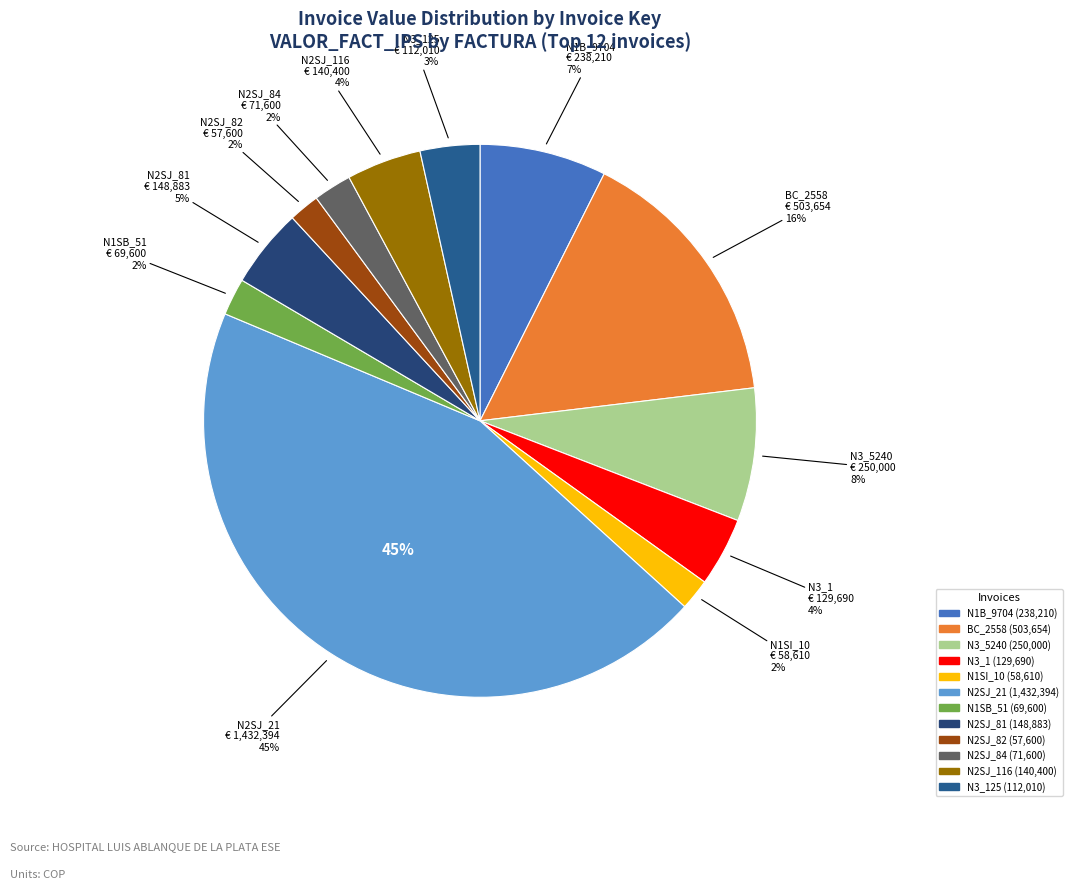

Rank the categories by value from highest to lowest.

N2SJ_21, BC_2558, N3_5240, N1B_9704, N2SJ_81, N2SJ_116, N3_1, N3_125, N2SJ_84, N1SB_51, N1SI_10, N2SJ_82